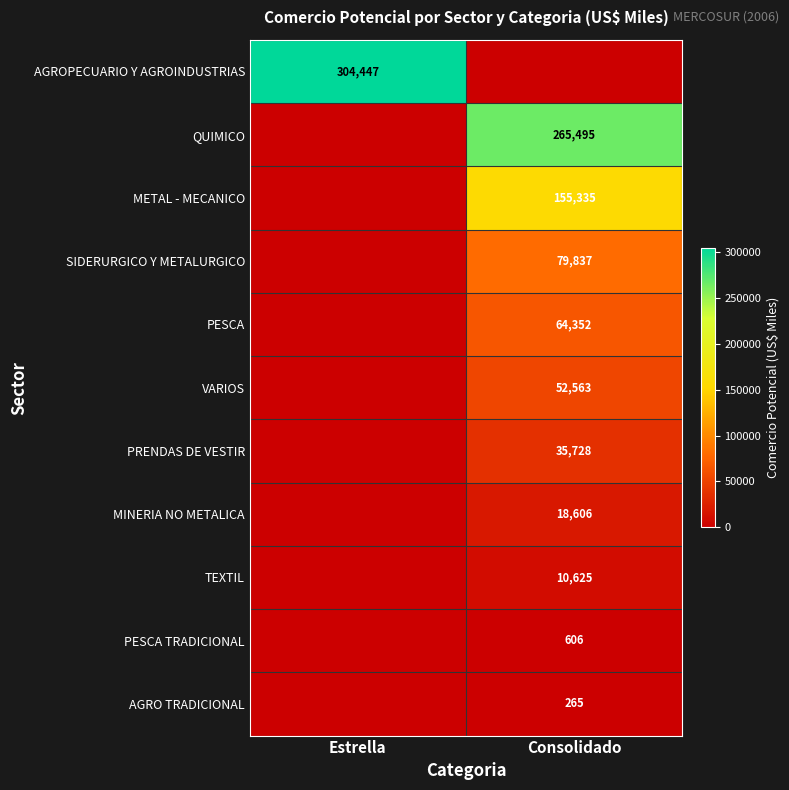

The METAL - MECANICO series shows 215855 at Consolidado. True or false?

False